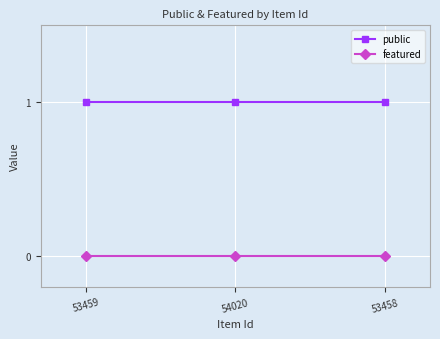

What is the sum of all public values?

3